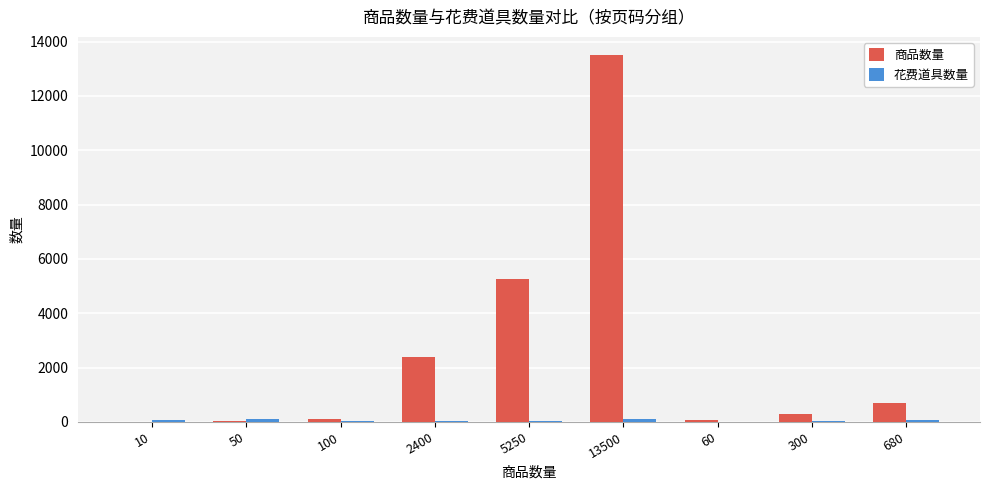

How many categories are shown in the chart?

9